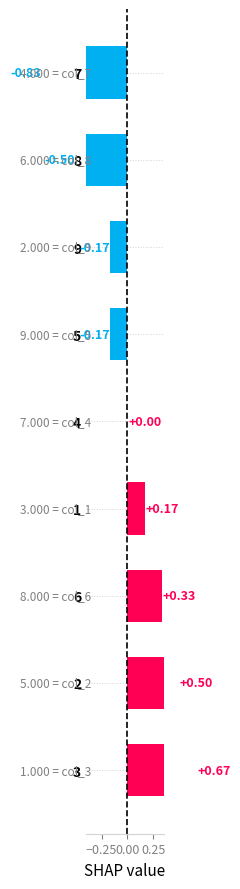

How many positive values are there?

4